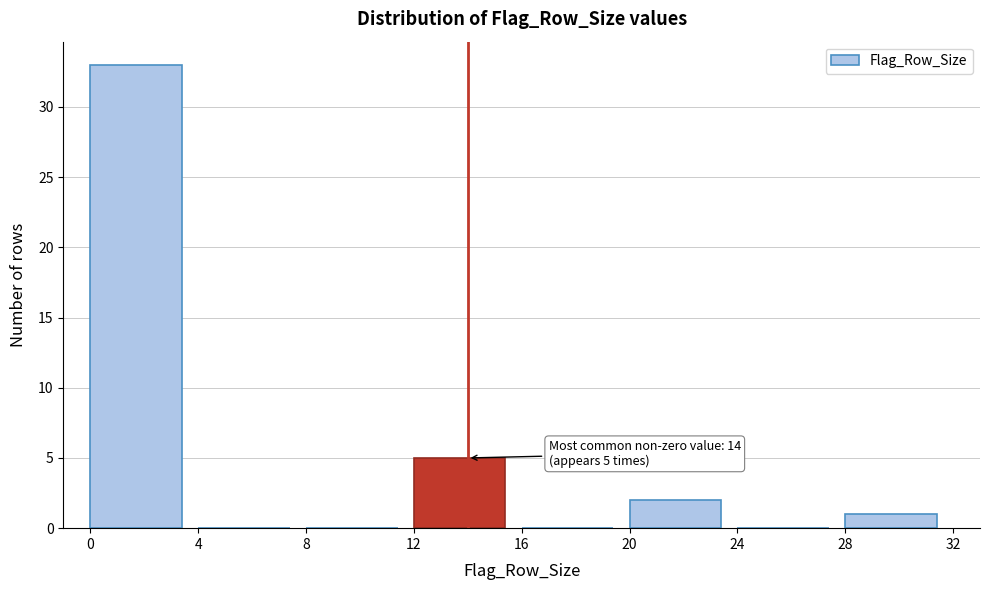

Over which range of the x-axis is the bar tallest?

0 to 4